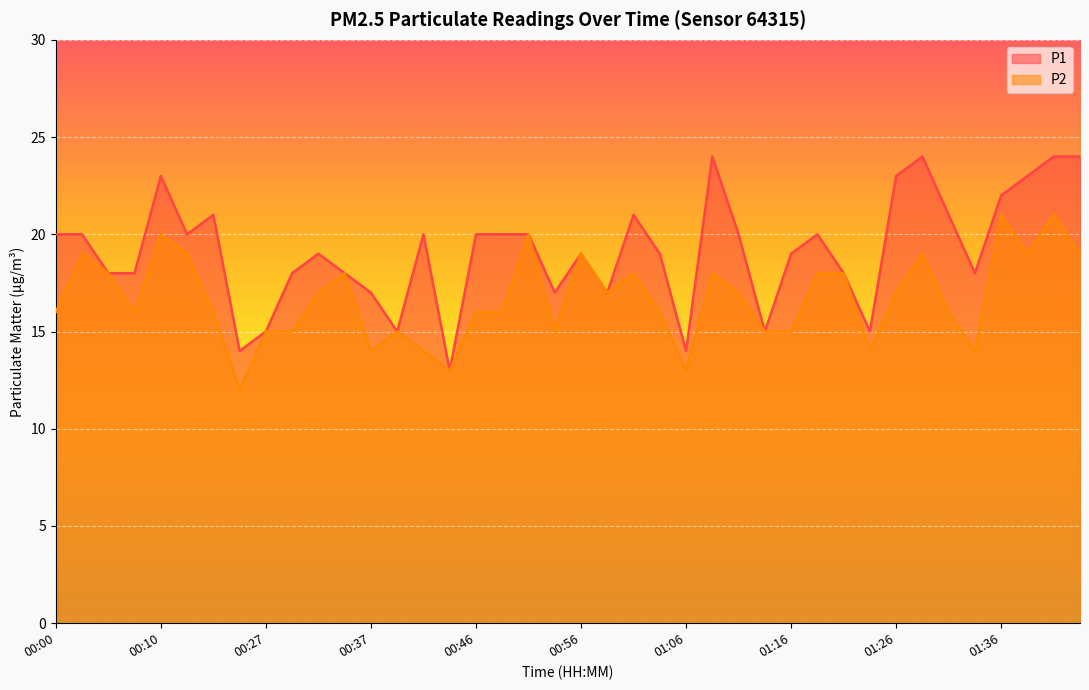

Where is the first local minimum for P2?

00:07